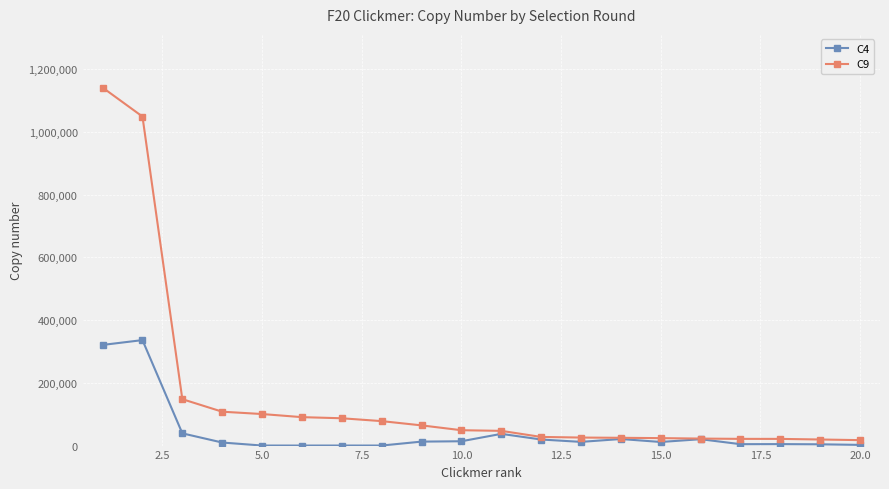

Rank the series by their maximum value, from highest to lowest.

C9, C4